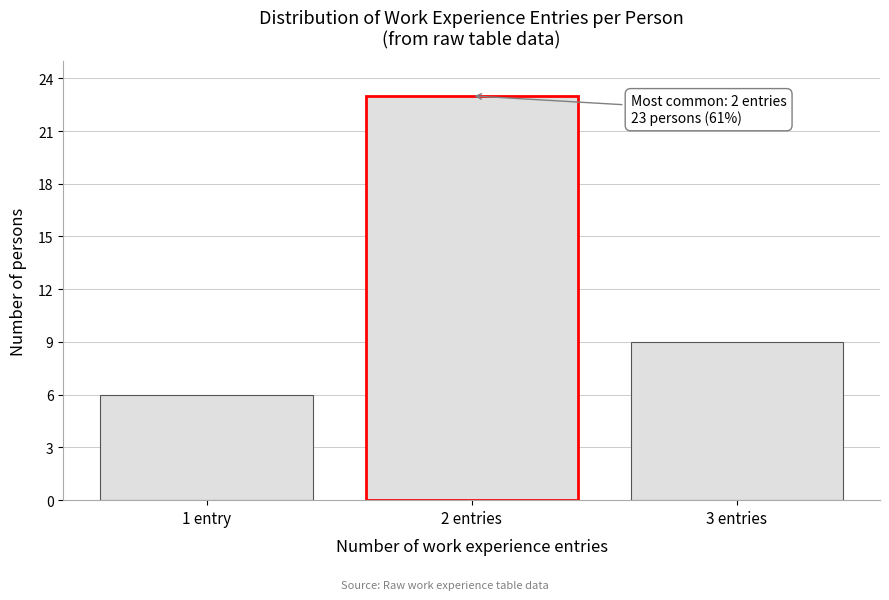

Reading left to right, transcribe all the data shown in this chart.

1 entry=6	2 entries=23	3 entries=9